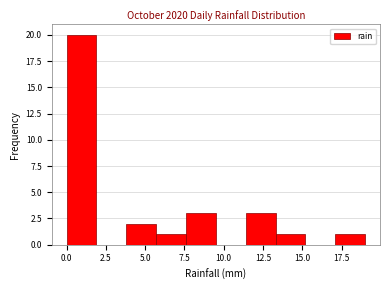

Read against the x-axis, roughly where is the centre of the tallest bar?

1.0